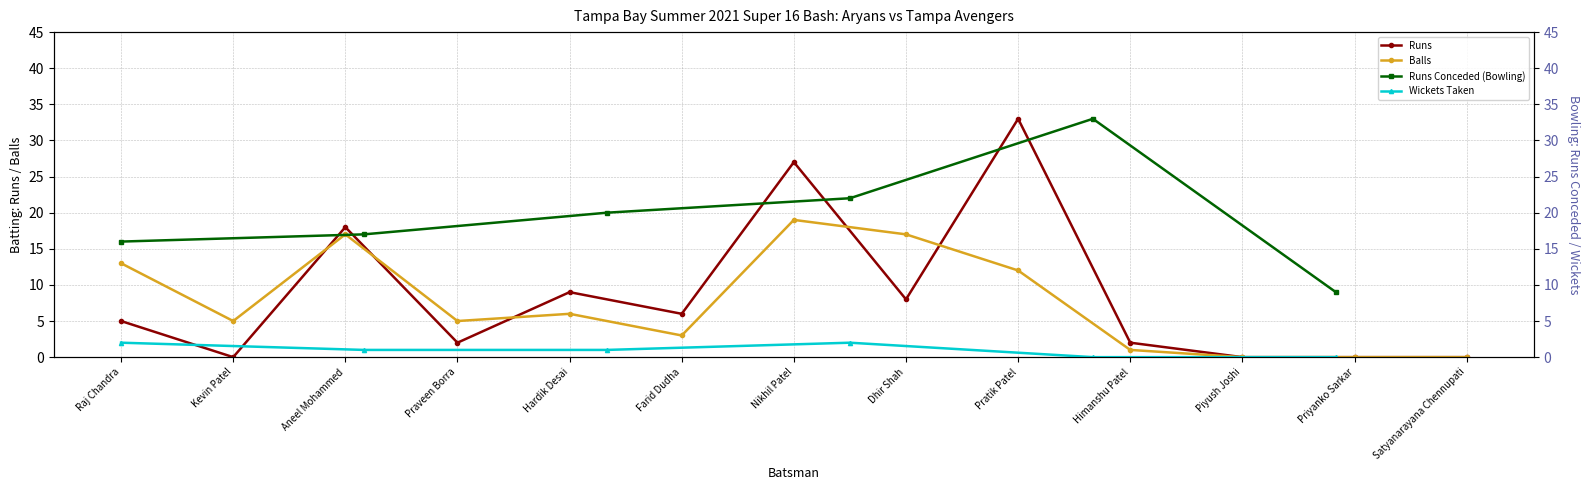

What is the value of the Balls point at the 10th from the left?

1